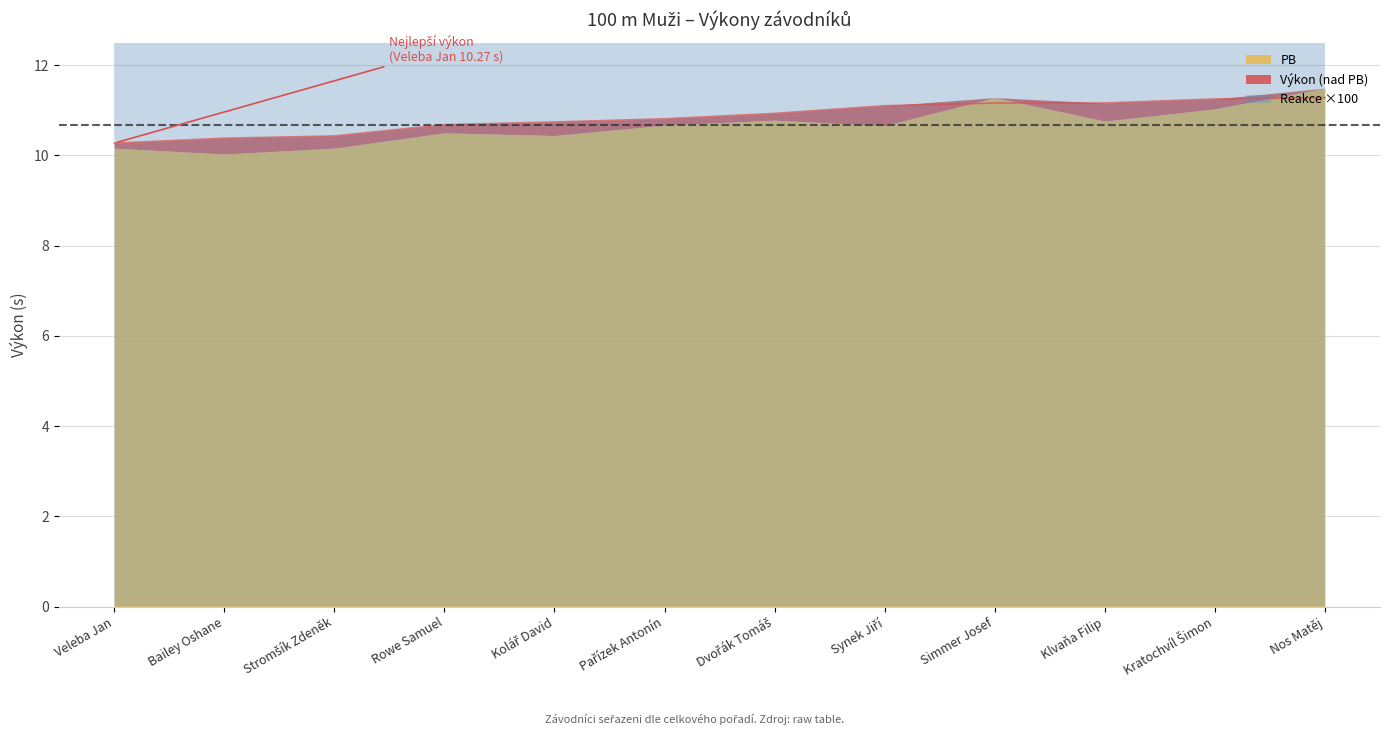

Reading left to right, what are all the values shown in this chart?

Výkon: Veleba Jan=10.3	Bailey Oshane=10.4	Stromšík Zdeněk=10.4	Rowe Samuel=10.7	Kolář David=10.7	Pařízek Antonín=10.8	Dvořák Tomáš=10.9	Synek Jiří=11.1	Simmer Josef=11.2	Klvaňa Filip=11.2	Kratochvíl Šimon=11.2	Nos Matěj=11.3
PB: Veleba Jan=10.2	Bailey Oshane=10.0	Stromšík Zdeněk=10.2	Rowe Samuel=10.5	Kolář David=10.4	Pařízek Antonín=10.7	Dvořák Tomáš=10.8	Synek Jiří=10.7	Simmer Josef=11.3	Klvaňa Filip=10.8	Kratochvíl Šimon=11.0	Nos Matěj=11.5
Reakce: Veleba Jan=13.9	Bailey Oshane=15.6	Stromšík Zdeněk=14.1	Rowe Samuel=14.1	Kolář David=12.8	Pařízek Antonín=14.3	Dvořák Tomáš=18.2	Synek Jiří=15.7	Simmer Josef=15.7	Klvaňa Filip=14.3	Kratochvíl Šimon=13.3	Nos Matěj=15.2